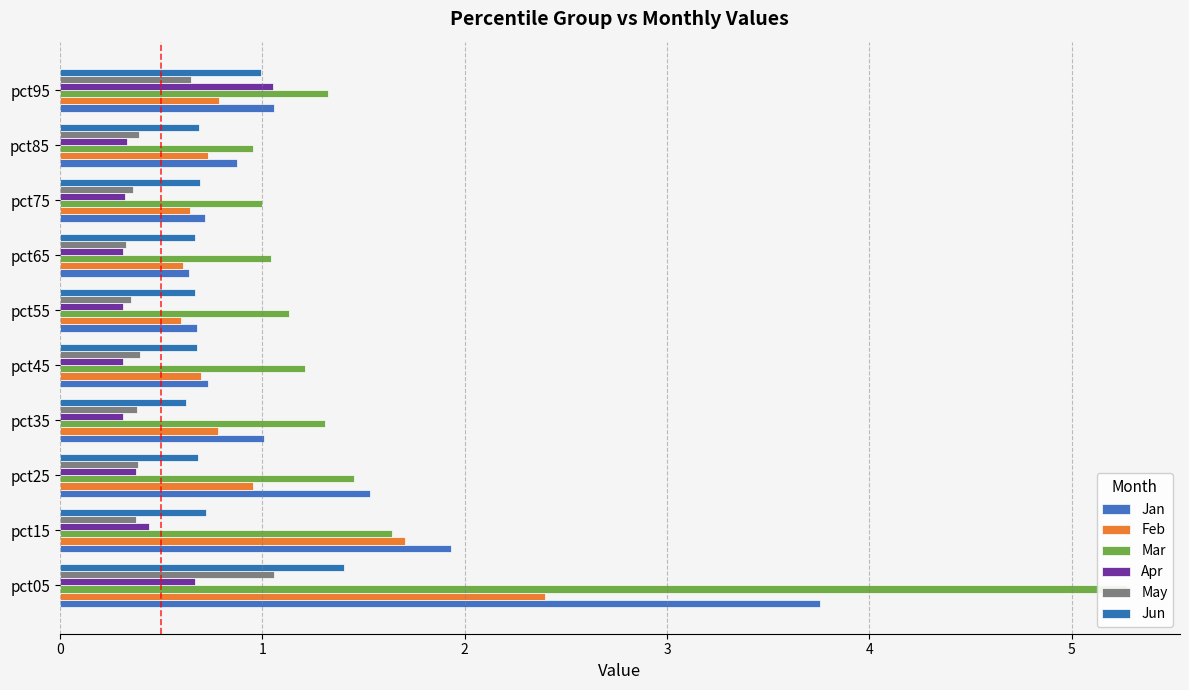

How many groups of bars are there?

10